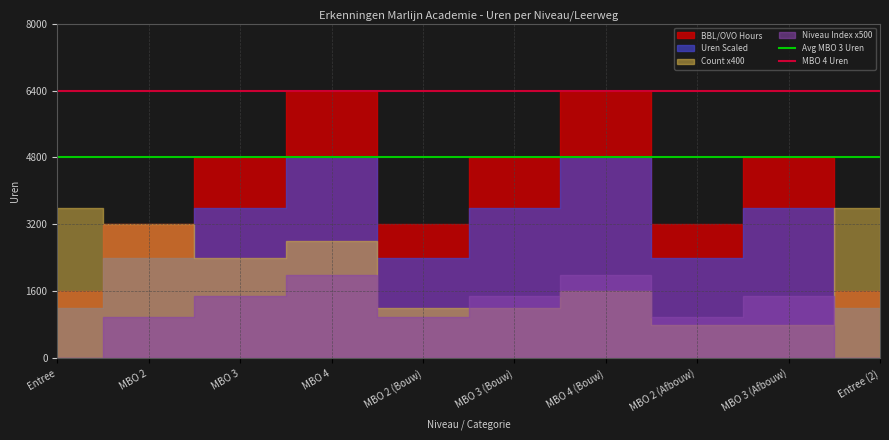

At which label does MBO 4 Uren reach its minimum?

Entree